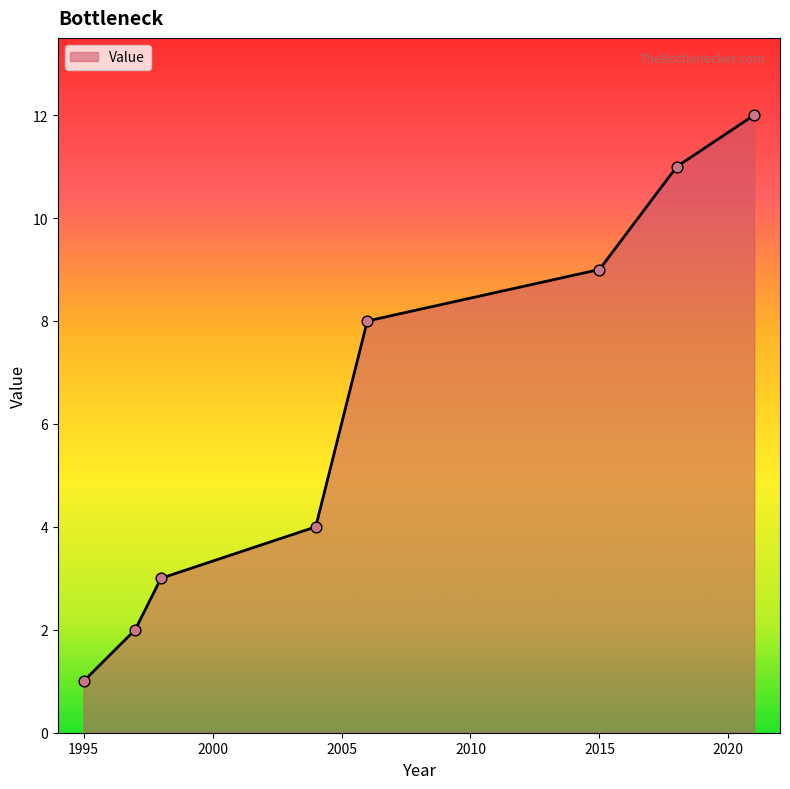

What is the maximum value shown in the chart?

12